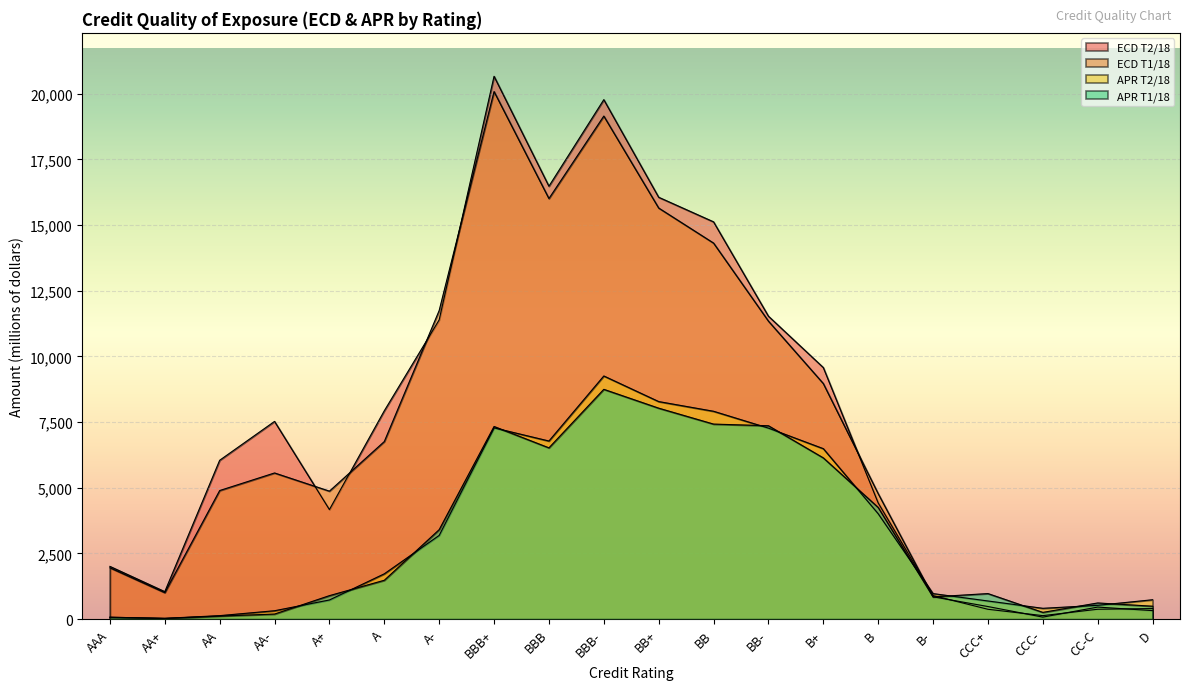

What is the difference between the maximum and minimum values in the ECD T1/18 series?

20002